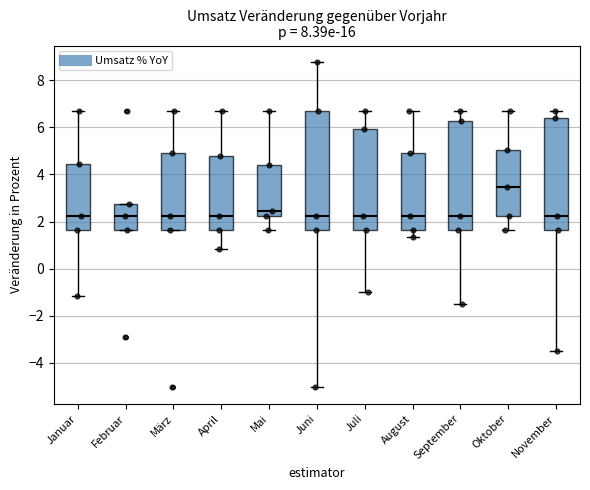

Reading left to right, transcribe this box plot: for each box, give where its median line is, the range the box spans, and where its two whiskers end, as read against the y-axis. The values are not printed on the chart, so give them approximately, as read against the axis.

Januar: median 2.2, box 1.6 to 4.4, whiskers -1.2 to 6.8
Februar: median 2.2, box 1.6 to 2.8, whiskers 1.6 to 2.8
März: median 2.2, box 1.6 to 5.0, whiskers 1.6 to 6.8
April: median 2.2, box 1.6 to 4.8, whiskers 0.8 to 6.8
Mai: median 2.4, box 2.2 to 4.4, whiskers 1.6 to 6.8
Juni: median 2.2, box 1.6 to 6.8, whiskers -5.0 to 8.8
Juli: median 2.2, box 1.6 to 6.0, whiskers -1.0 to 6.8
August: median 2.2, box 1.6 to 5.0, whiskers 1.4 to 6.8
September: median 2.2, box 1.6 to 6.2, whiskers -1.6 to 6.8
Oktober: median 3.4, box 2.2 to 5.0, whiskers 1.6 to 6.8
November: median 2.2, box 1.6 to 6.4, whiskers -3.4 to 6.8